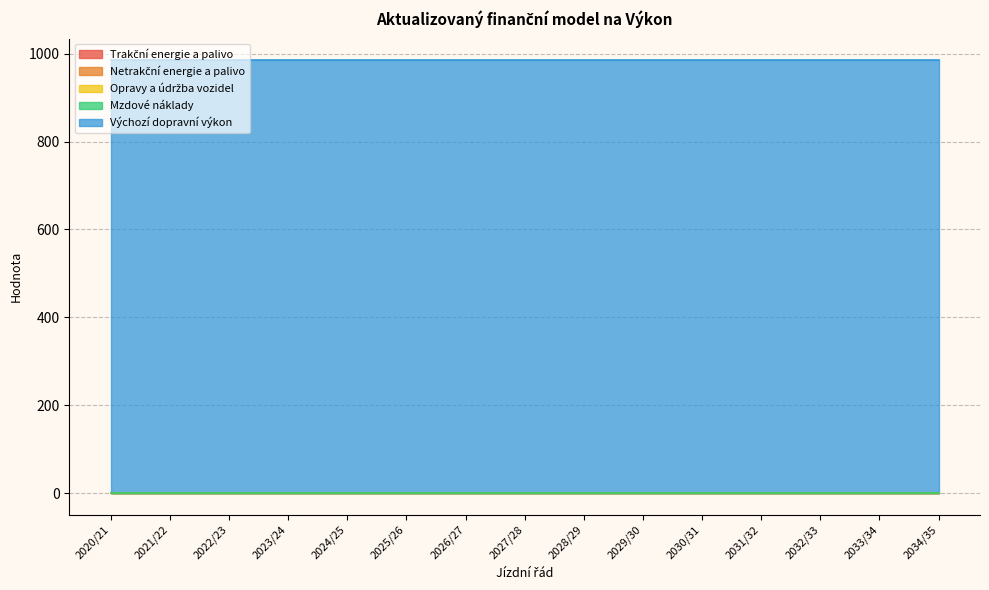

Which series changed the most between 2021/22 and 2025/26?

Trakční energie a palivo